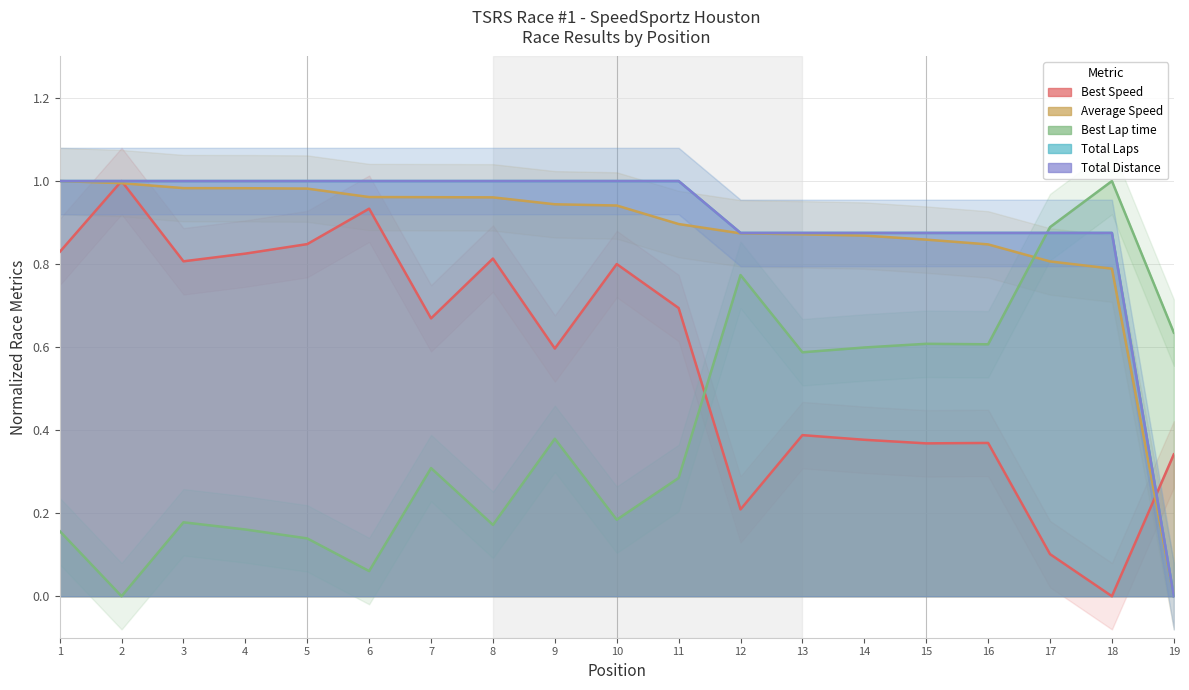

What is the approximate value of Best Lap time at 17?

0.9